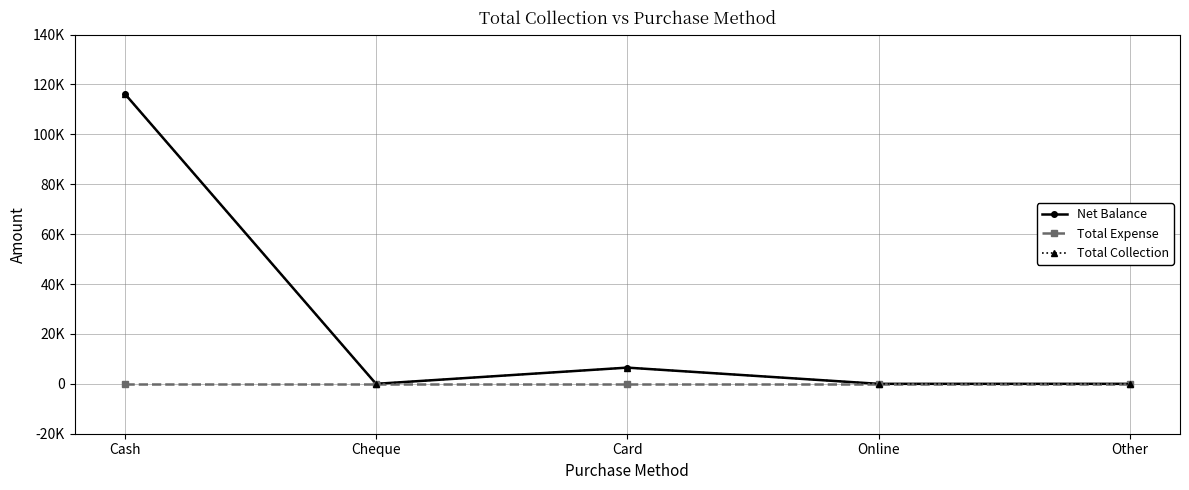

How many interior local valleys does the Net Balance series have?

1